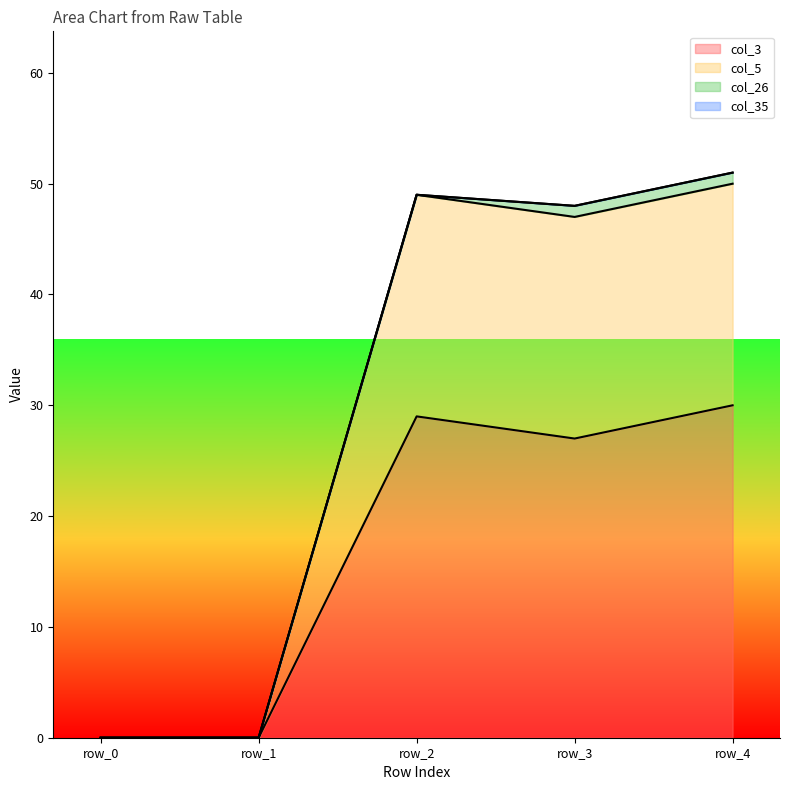

At which label is col_3 closest to 15?

row_3